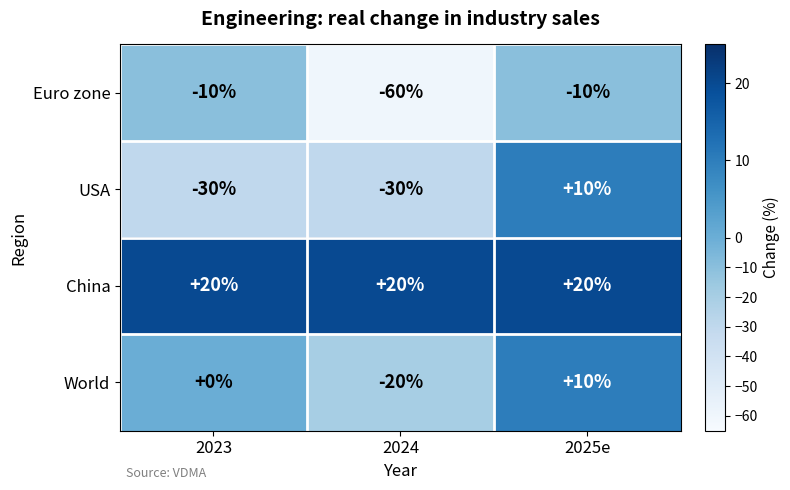

Count the number of categories in the chart.

3